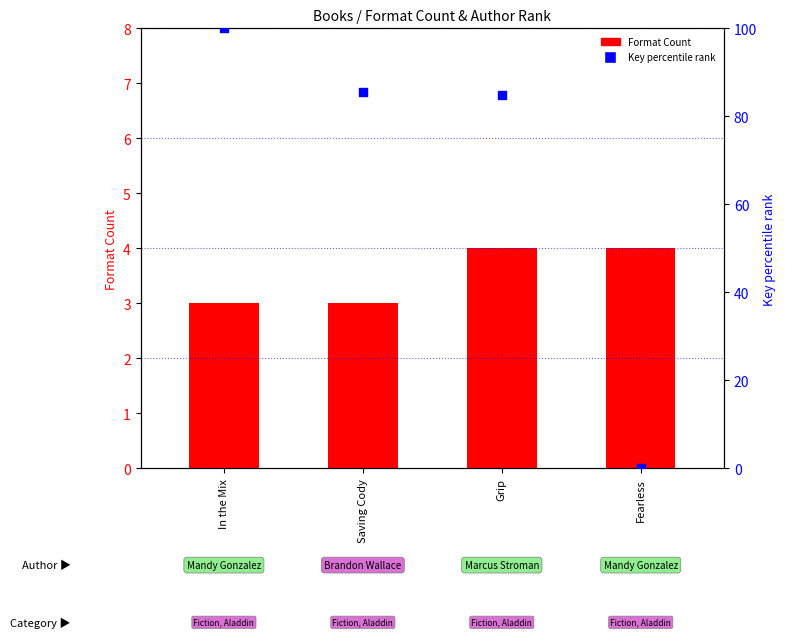

What are all the series names shown in the legend?

Format Count, Key percentile rank